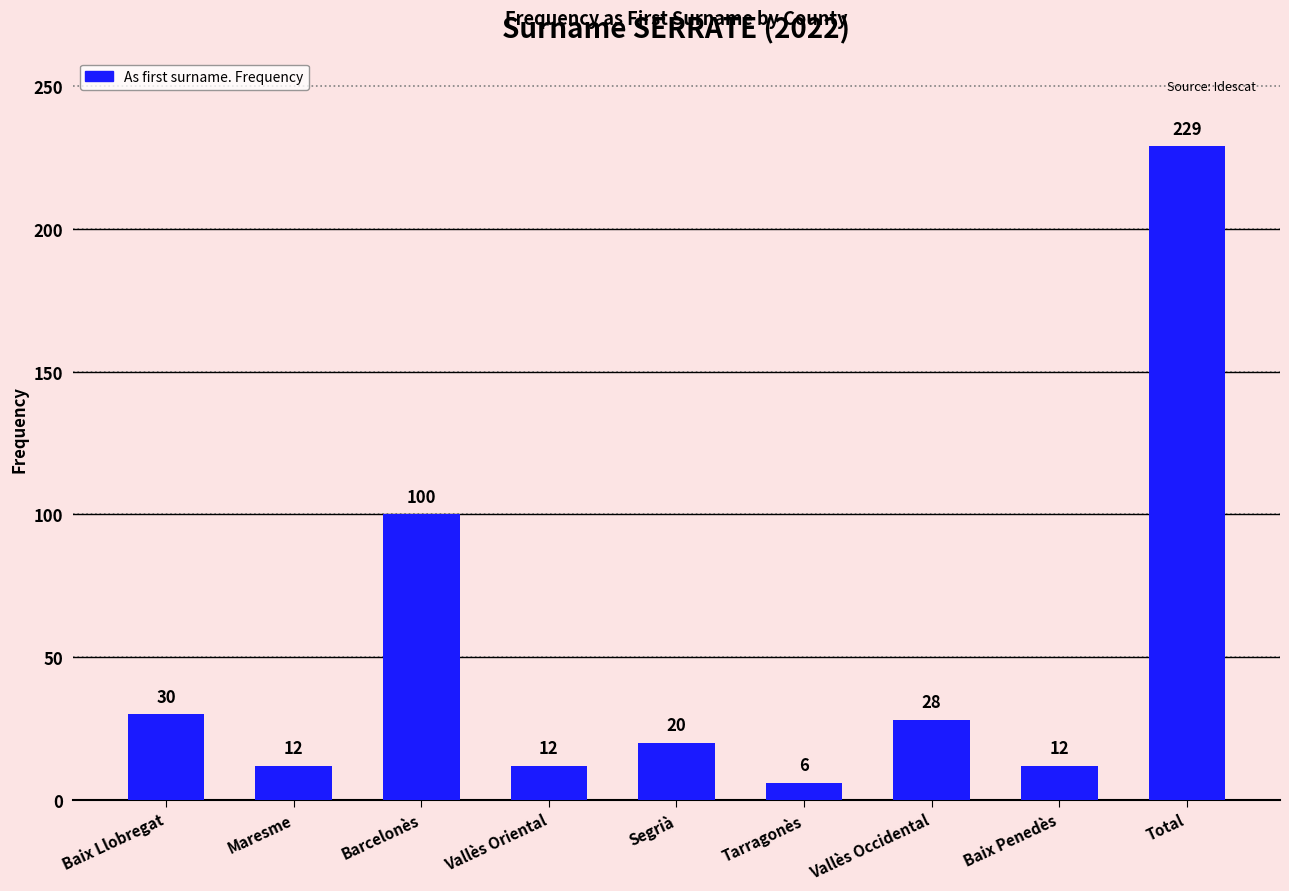

What is the smallest value displayed?

6